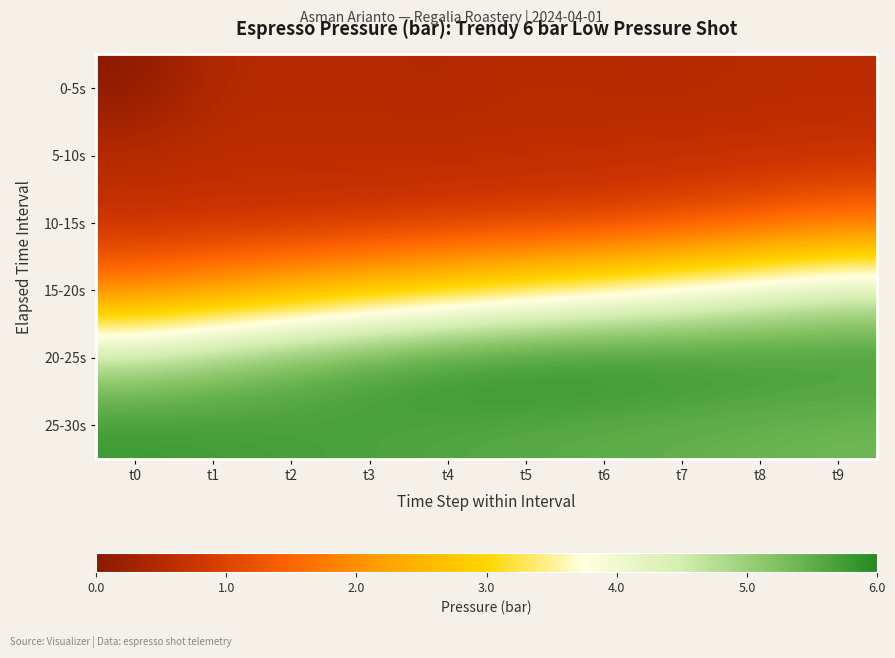

What is the greatest value displayed?

6.0